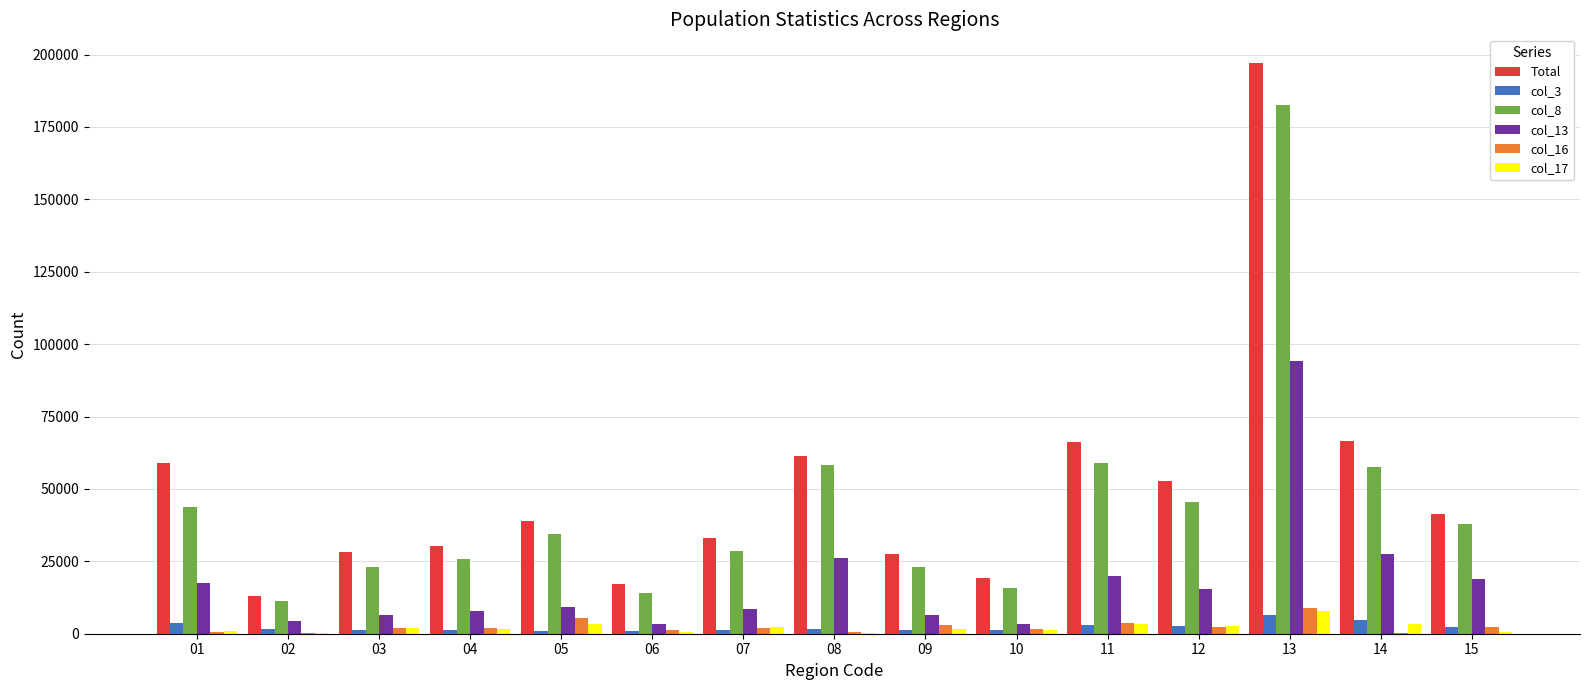

At which category is the sum across all series the highest?

13